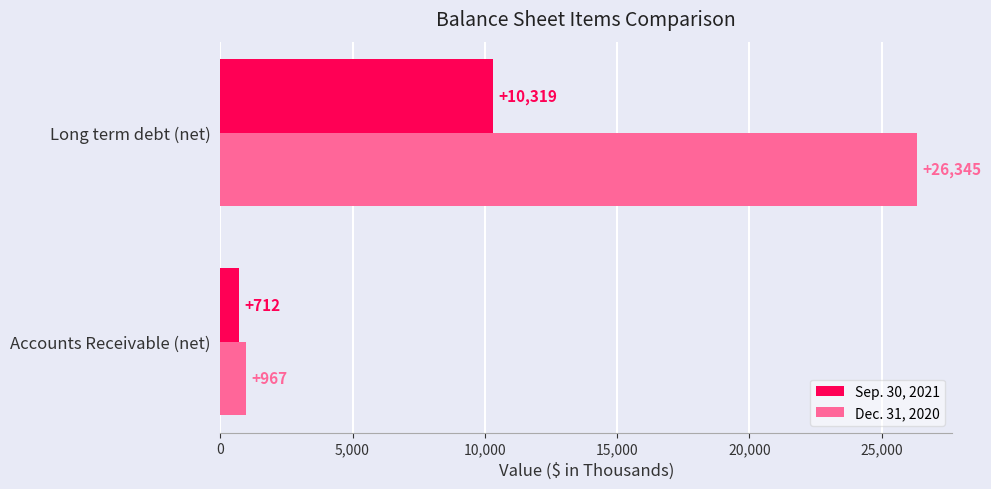

What is the approximate value of Dec. 31, 2020 at Long term debt (net)?

26345